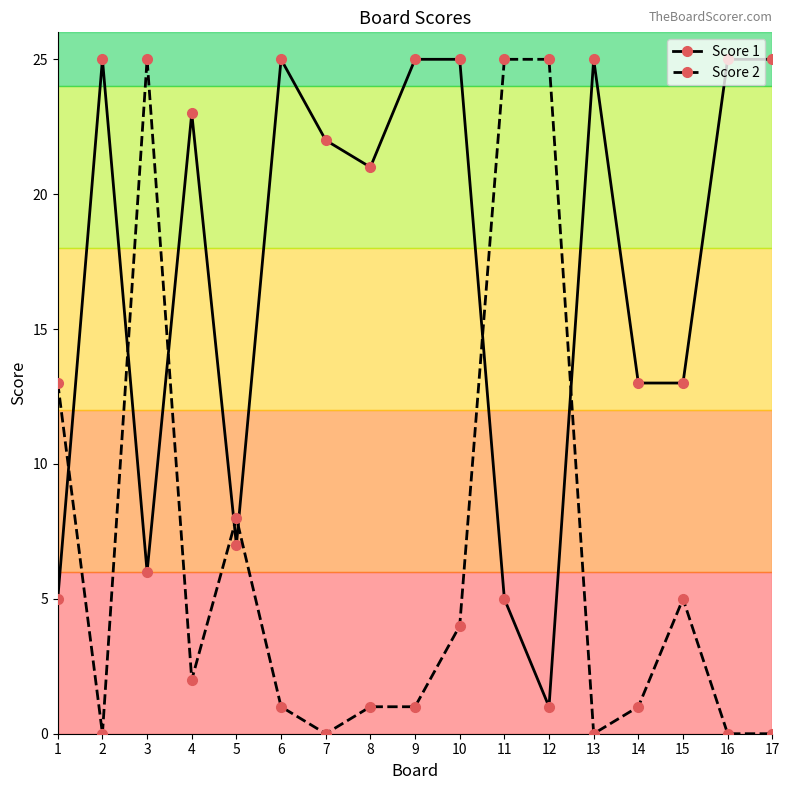

True or false: Score 1 and Score 2 intersect in this chart.

True